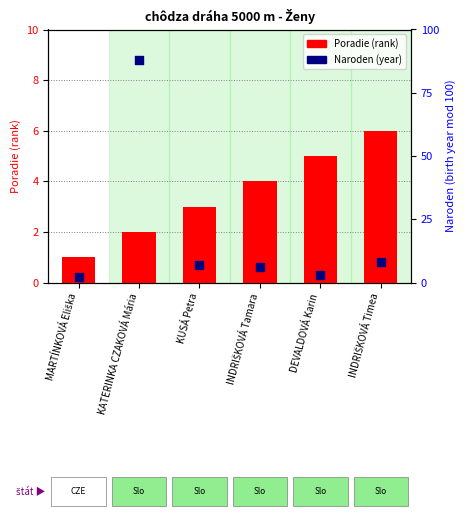

Which series reaches the minimum Y coordinate?

Poradie (rank)